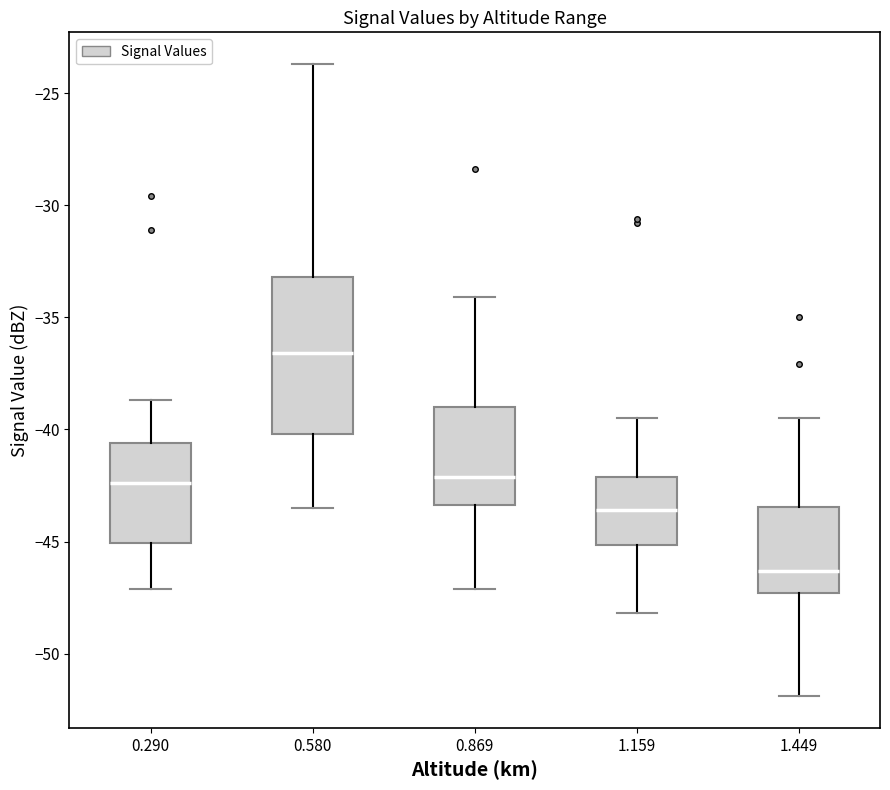

Where is the lower edge of the box at x = 0.580 on the y-axis? The values are not printed on the chart, so give them approximately, as read against the axis.

-40.0